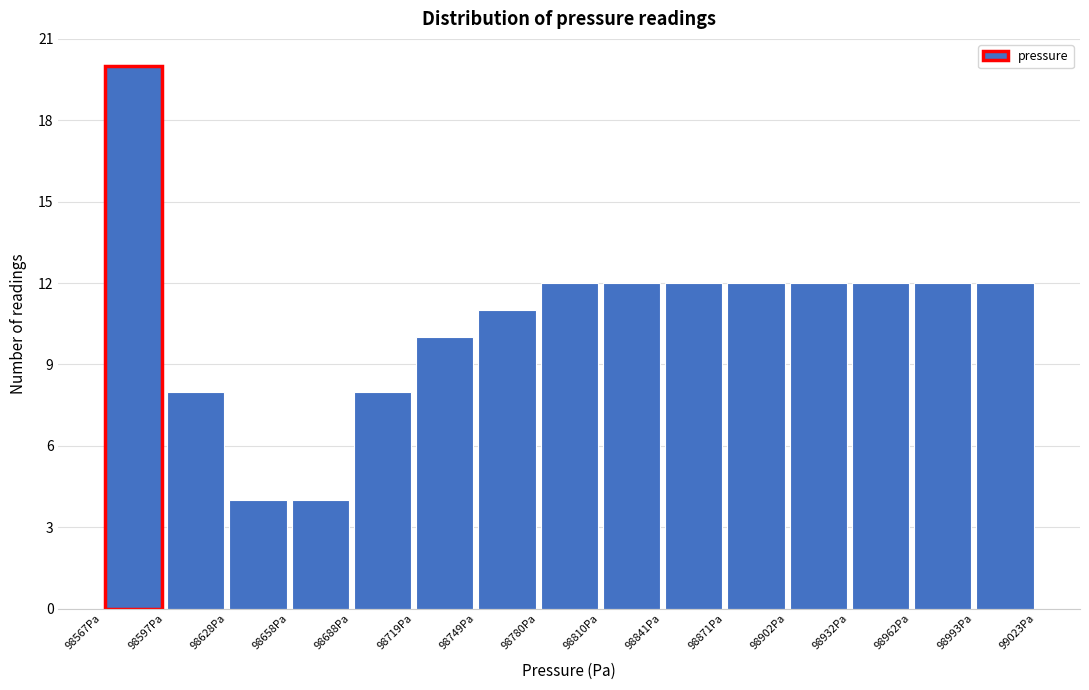

Reading left to right, list every bar in this chart as the range it spans on the x-axis followed by its height. Neither the bar edges nor the heights are printed on the chart, so give them approximately, as read against the axes.

98565 to 98595: 20
98595 to 98630: 8
98630 to 98660: 4
98660 to 98690: 4
98690 to 98720: 8
98720 to 98750: 10
98750 to 98780: 11
98780 to 98810: 12
98810 to 98840: 12
98840 to 98870: 12
98870 to 98900: 12
98900 to 98930: 12
98930 to 98960: 12
98960 to 98995: 12
98995 to 99025: 12